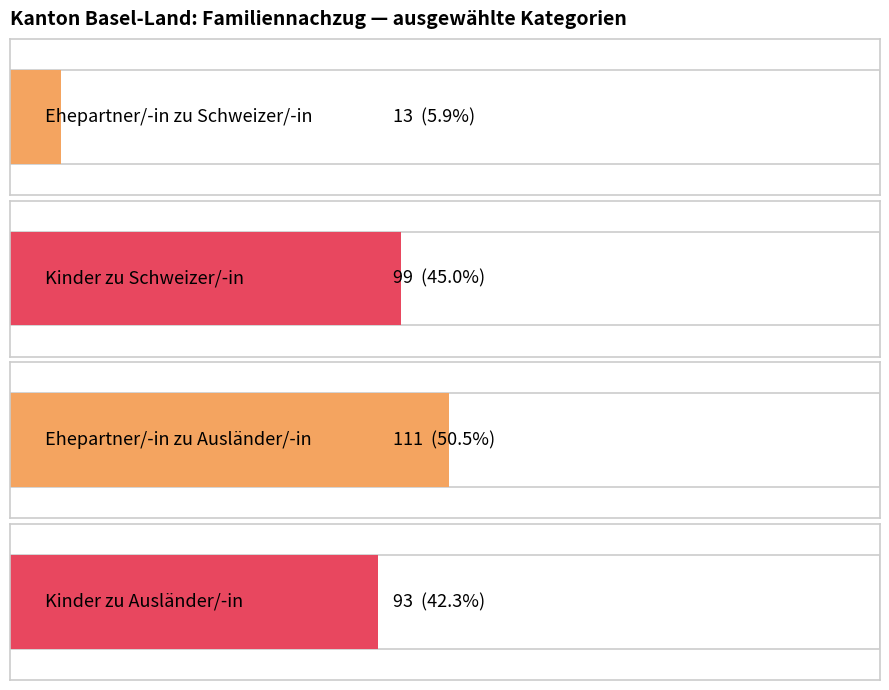

Which series has the largest range (max minus min)?

Ehepartner / -innen